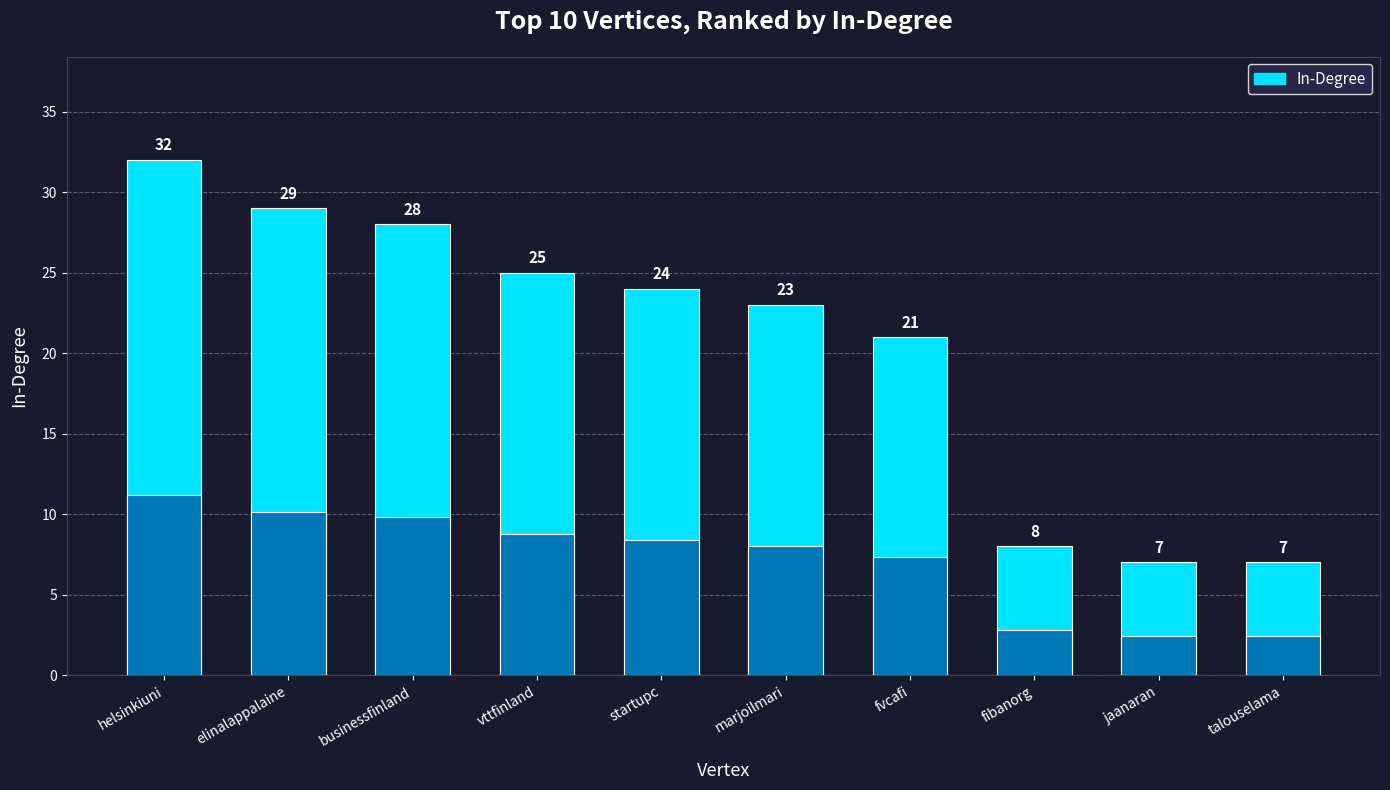

What is the label of the 1st bar from the left?

helsinkiuni